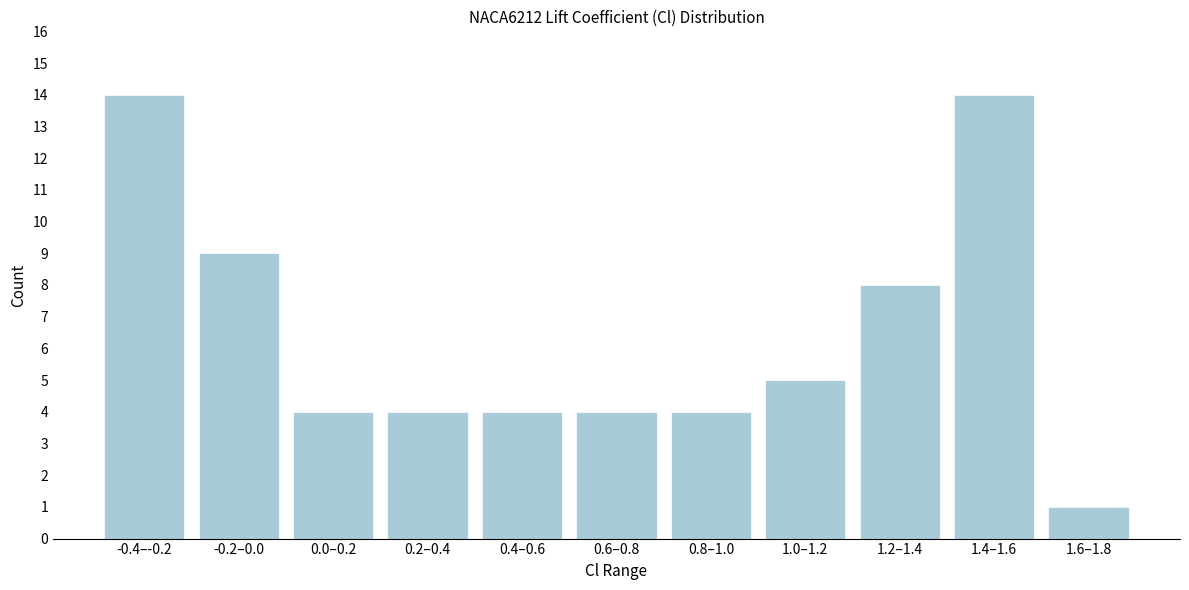

Reading left to right, extract all data points from this chart.

14	9	4	4	4	4	4	5	8	14	1